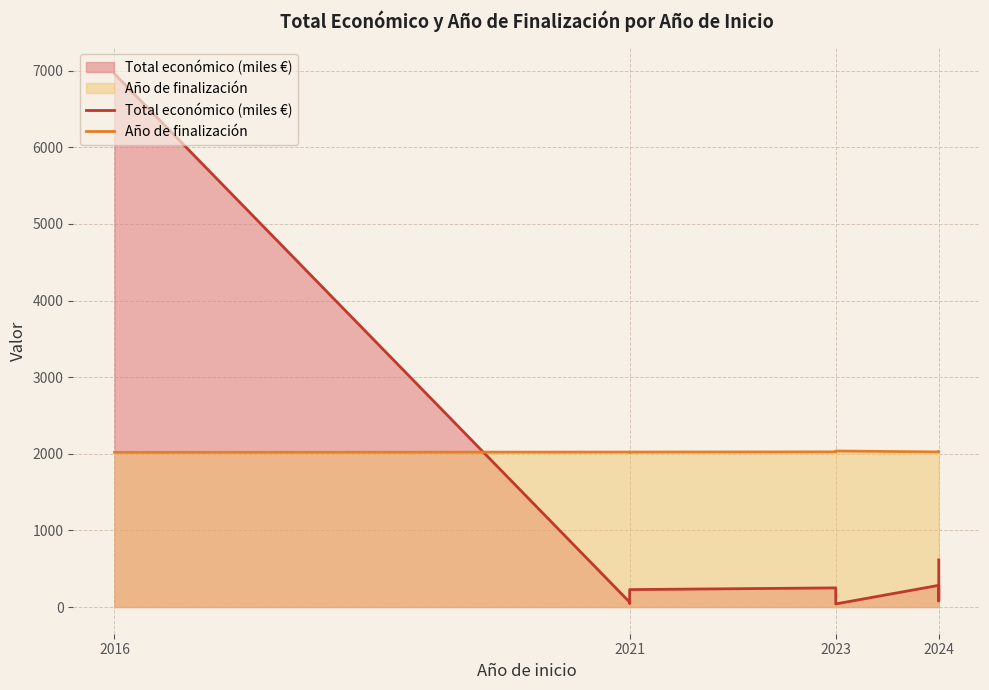

Reading left to right, what are all the values shown in this chart?

Total económico (miles €): 6960.3	62.9	50.0	228.0	250.0	250.0	120.0	40.9	283.5	80.5	593.7	595.4	615.4
Año de finalización: 2019.0	2023.0	2022.0	2023.0	2026.0	2026.0	2026.0	2037.0	2025.0	2027.0	2027.0	2027.0	2027.0